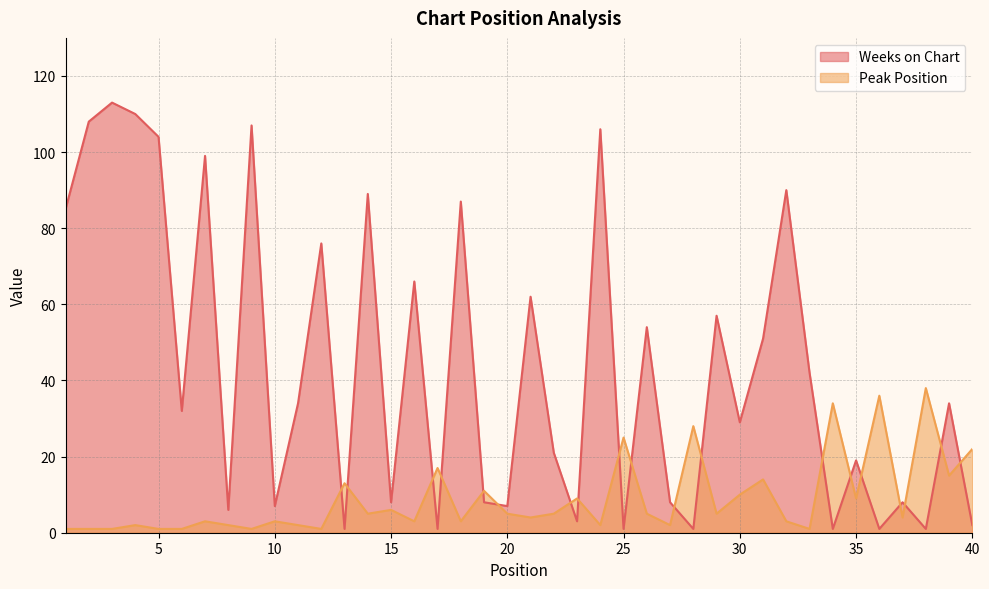

Which series has the largest range (max minus min)?

Weeks on Chart